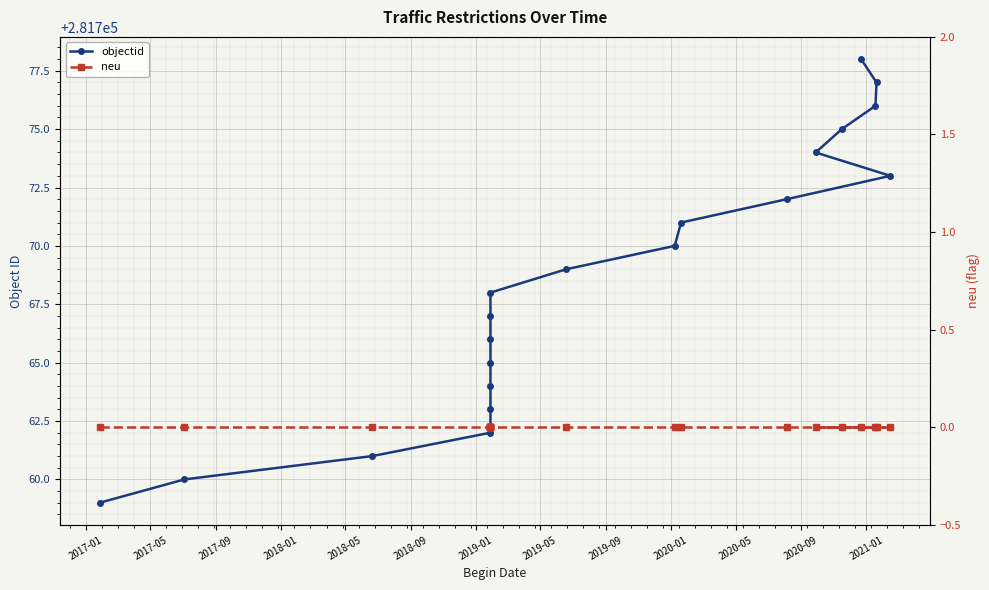

True or false: neu and objectid intersect in this chart.

False